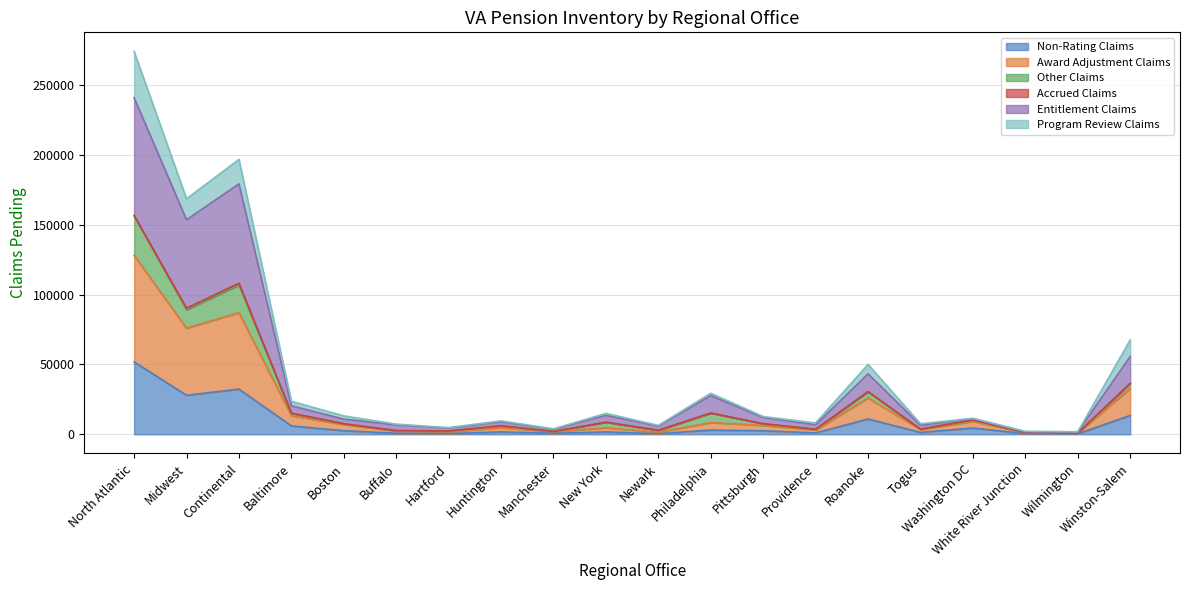

At which label does Non-Rating Claims reach its peak?

North Atlantic